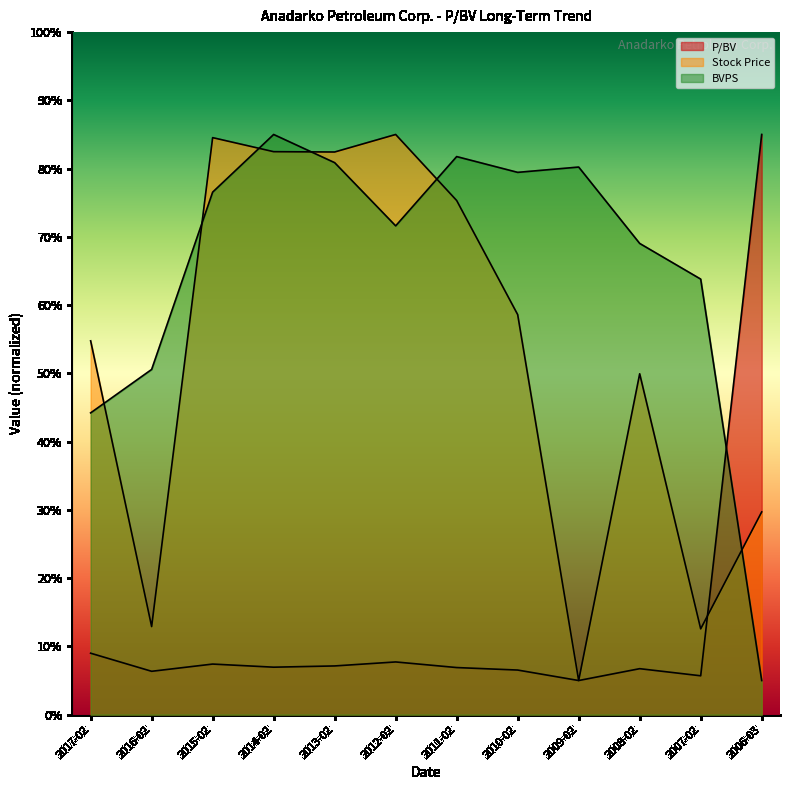

Which series has the widest spread of values?

P/BV